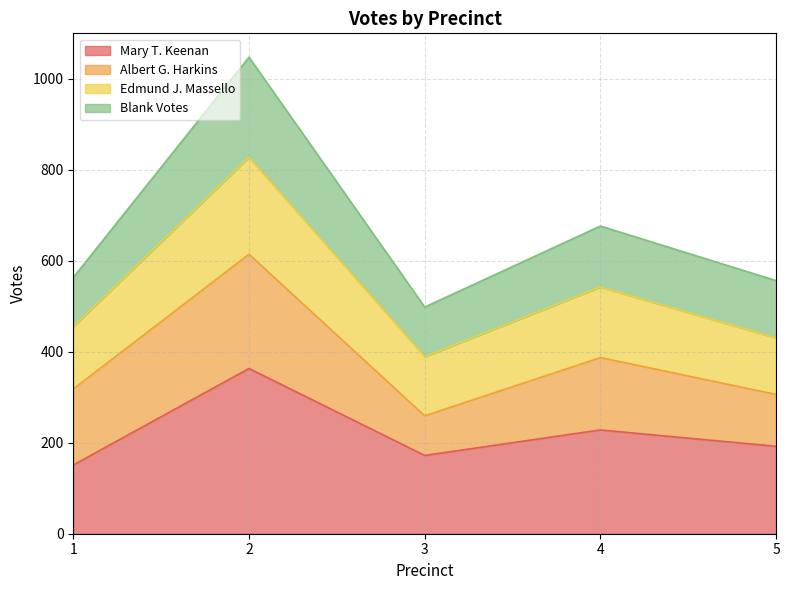

What is the total value across all series at 3?

498